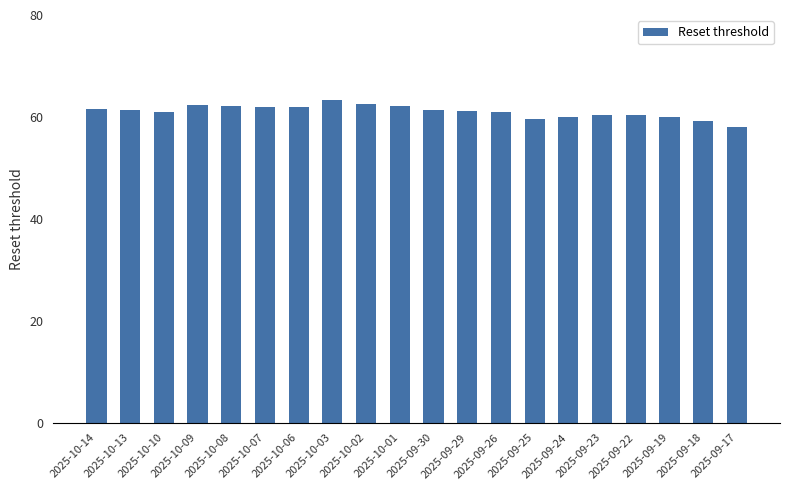

The chart shows a value of 30.0 at 2025-10-03. True or false?

False